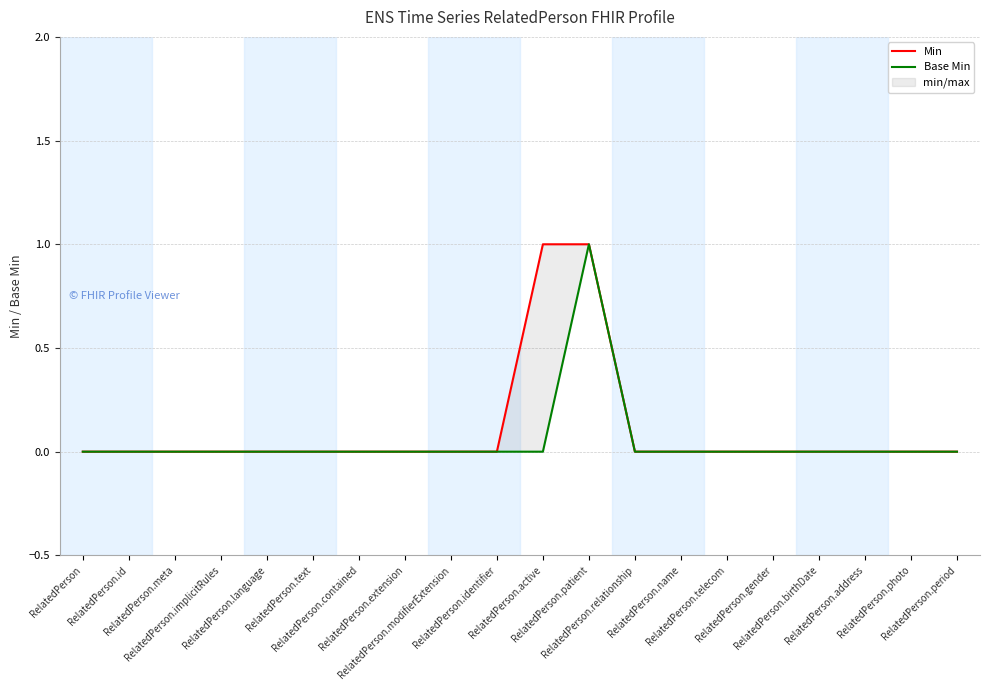

The value of Base Min at RelatedPerson is 0. True or false?

True